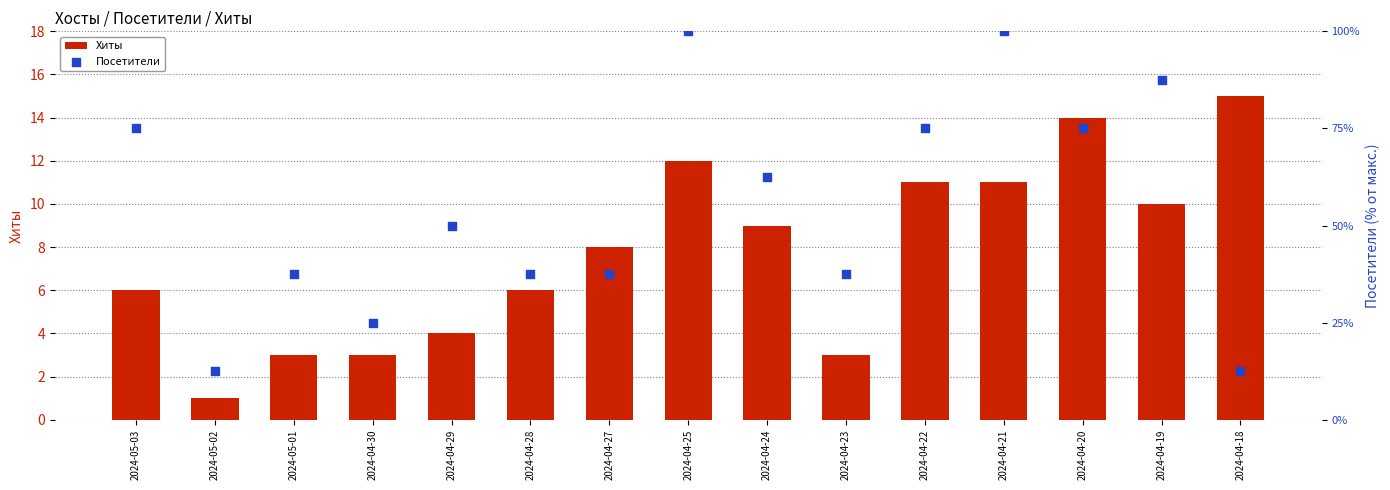

Is the value of Хиты at 2024-05-03 greater than the value of Посетители at 2024-04-28?

No